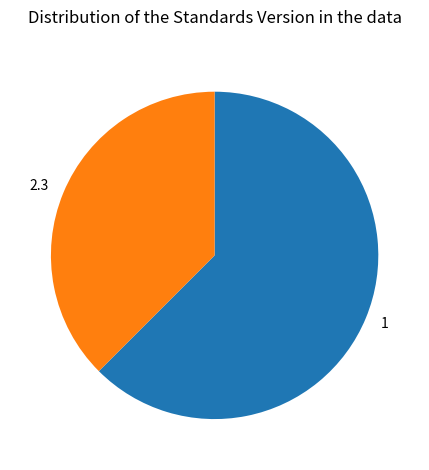

What is the ratio of the value at 2.3 to the value at 1?

0.6